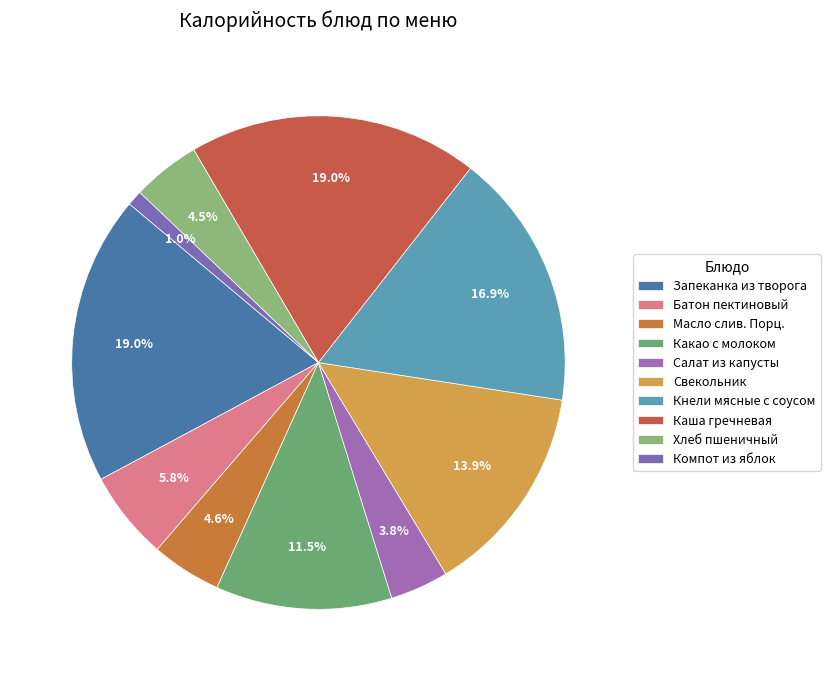

How many segments does this pie chart have?

10